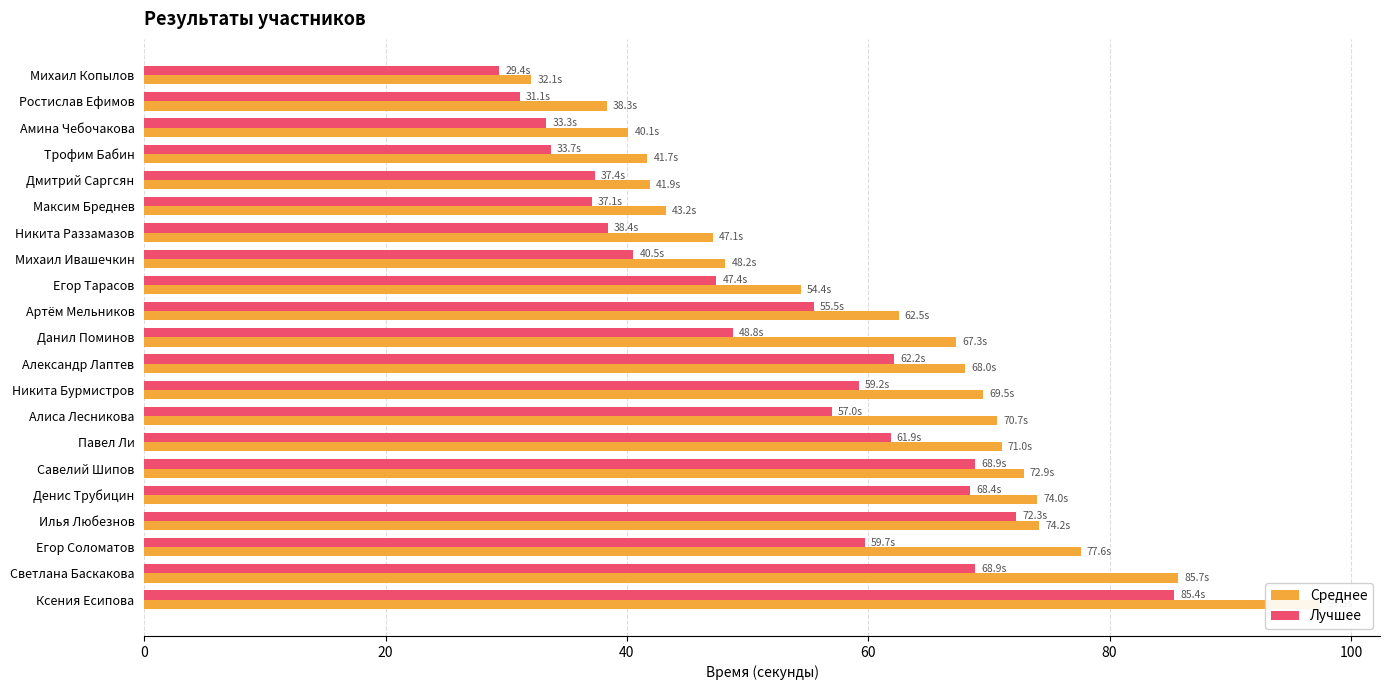

How many data points does each series have?

21